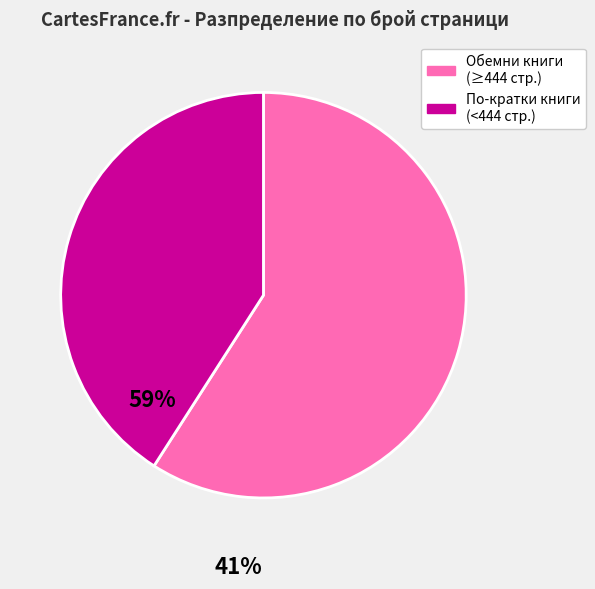

Is there a majority slice in this chart?

Yes